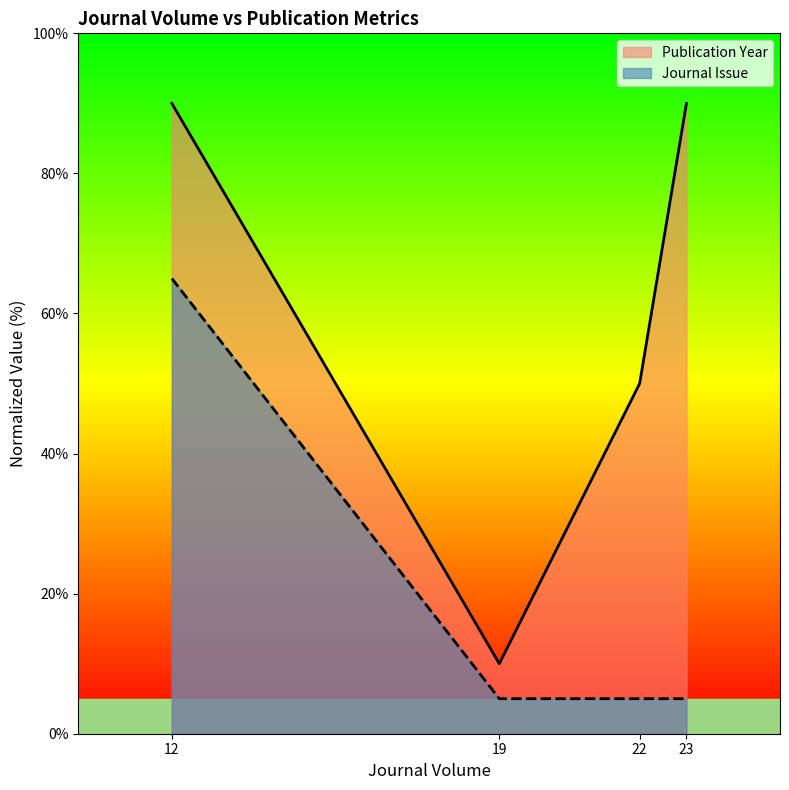

At which label does Publication Year reach its peak?

12